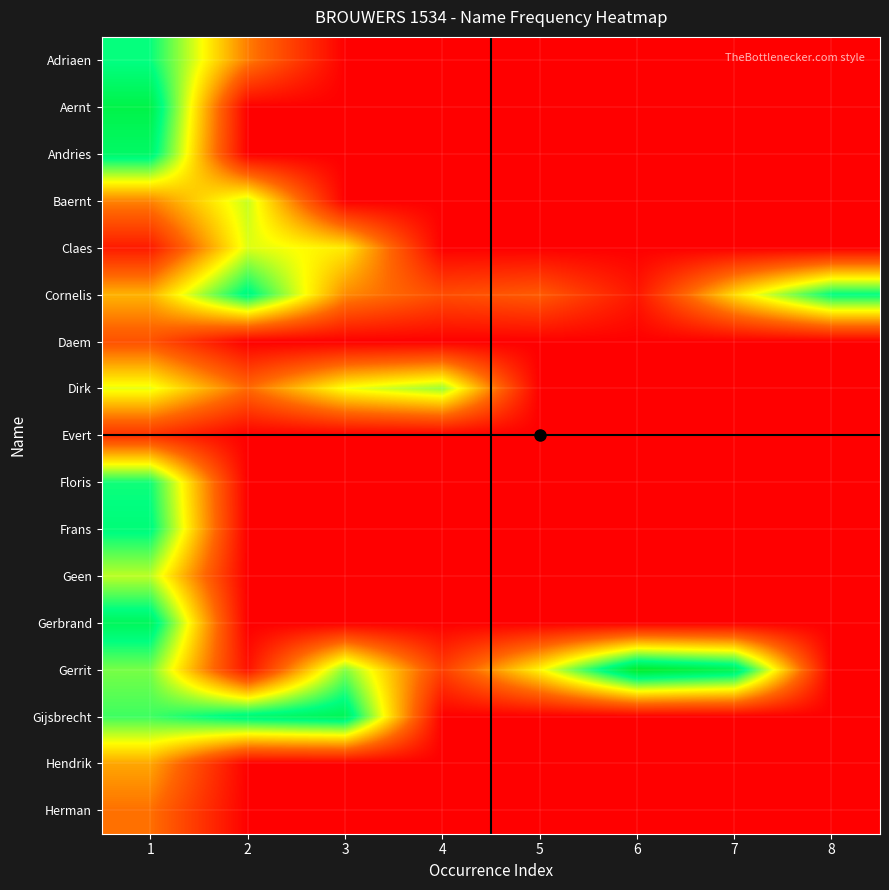

Between 5 and 4, which is larger?

5